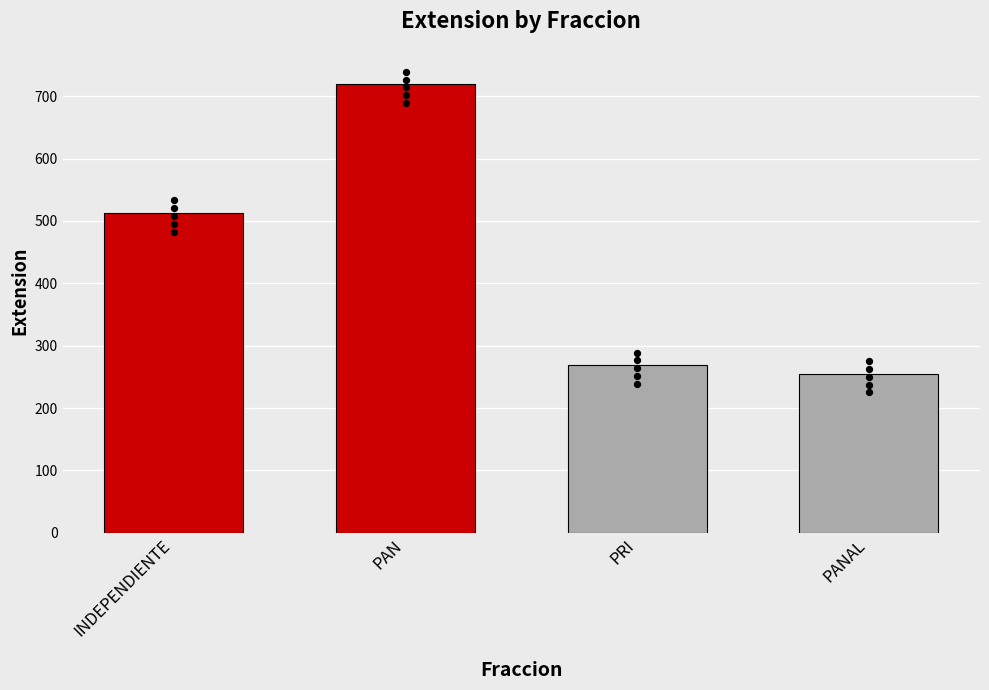

Between PRI and PAN, which is larger?

PAN